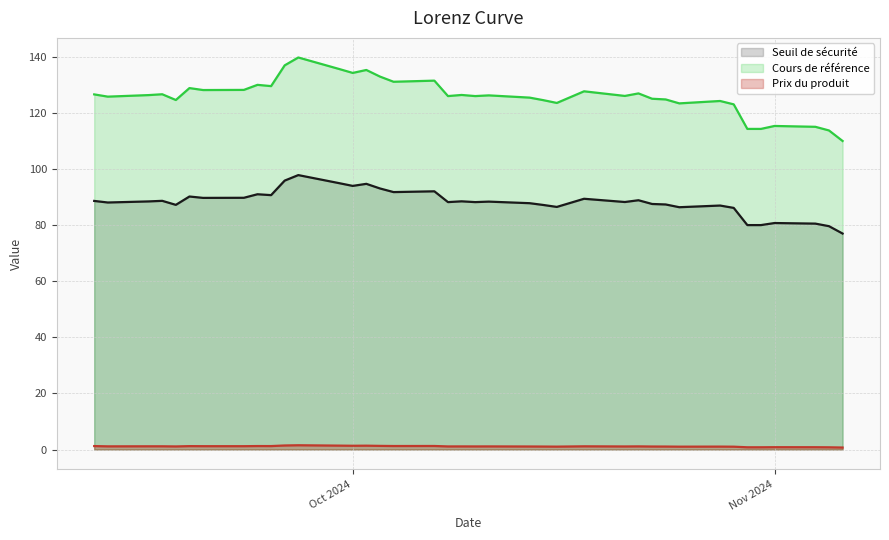

What is the sum of all Seuil de sécurité values?

3438.7